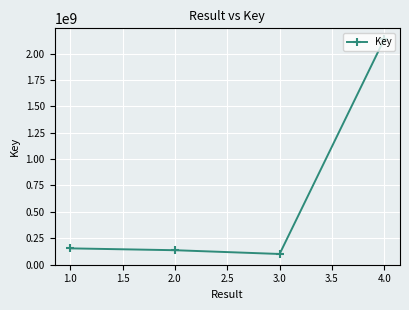

What is the smallest value displayed?

100666160